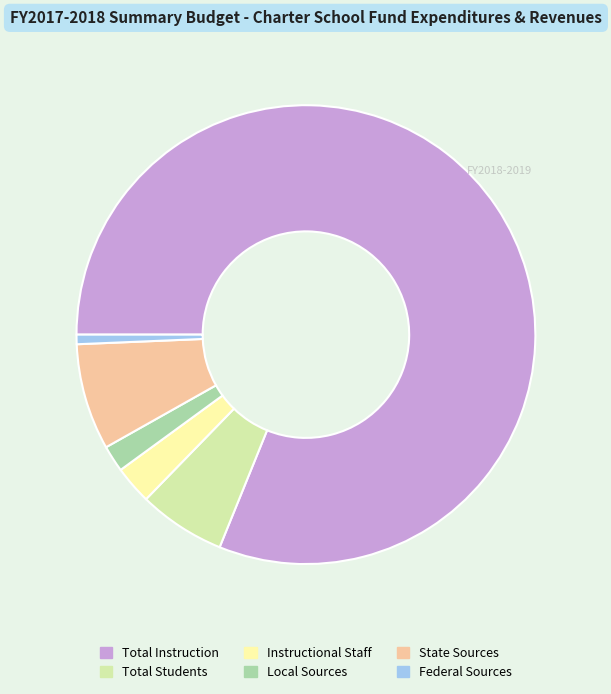

Rank the categories by value from lowest to highest.

Federal Sources, Local Sources, Instructional Staff, Total Students, State Sources, Total Instruction